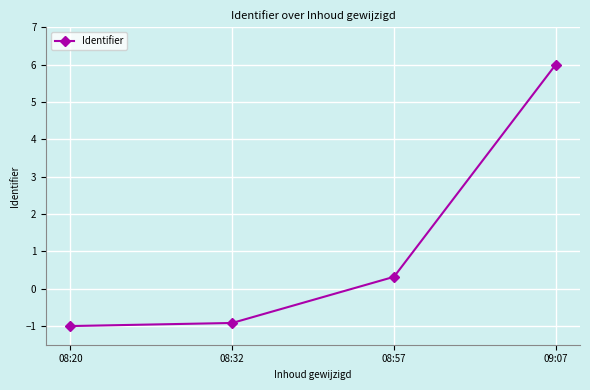

Reading right to left, extract all data points from this chart.

6.0	0.3	-0.9	-1.0